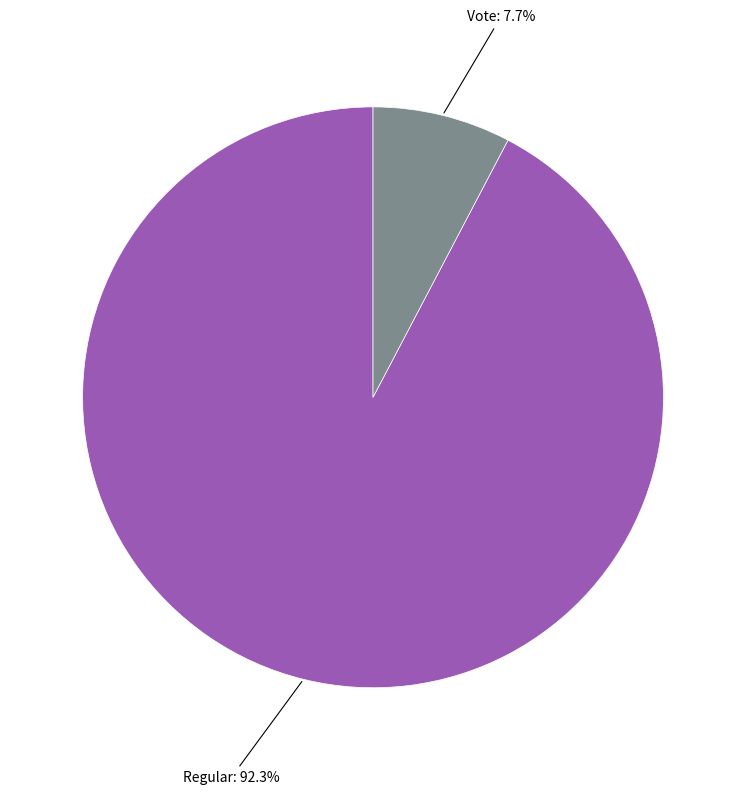

Count the number of slices in the pie.

2